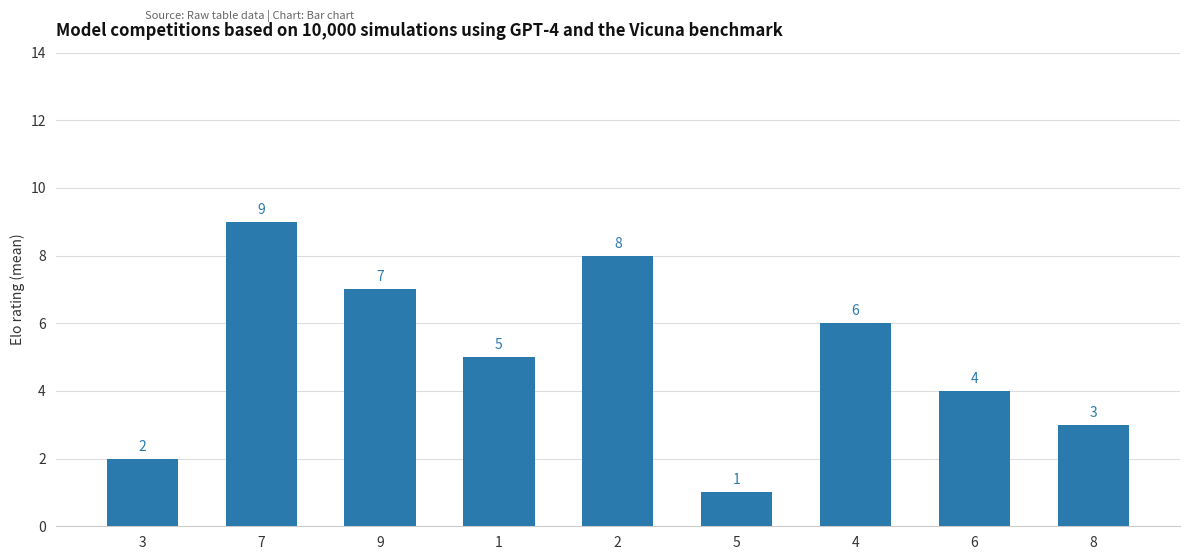

Are the bars horizontal?

No